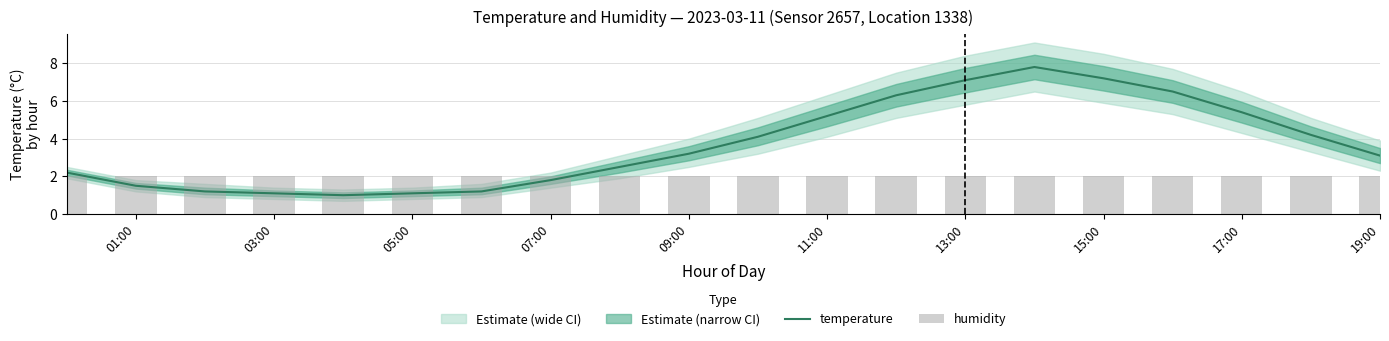

At how many categories does at least one series exceed 4?

9